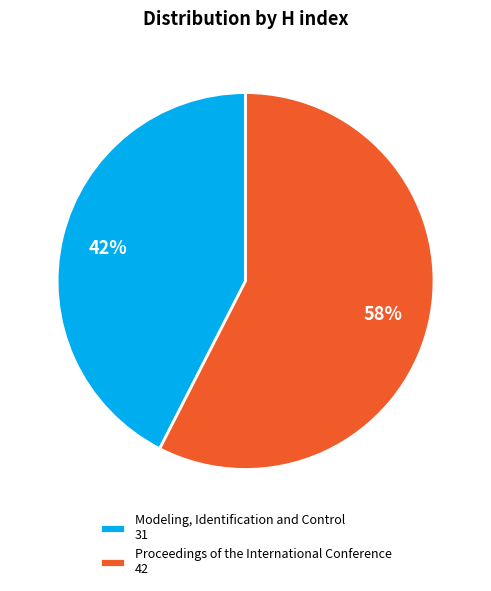

Does Proceedings of the International Conference represent more than half of the total?

Yes